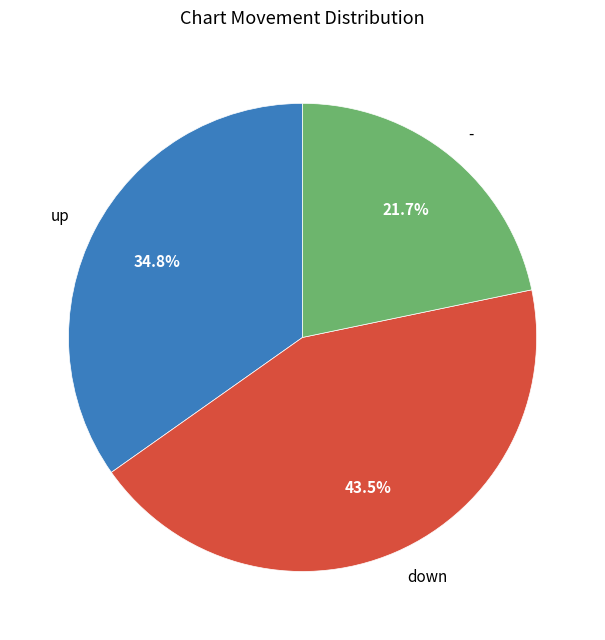

Combined, do down and up account for over 50%?

Yes